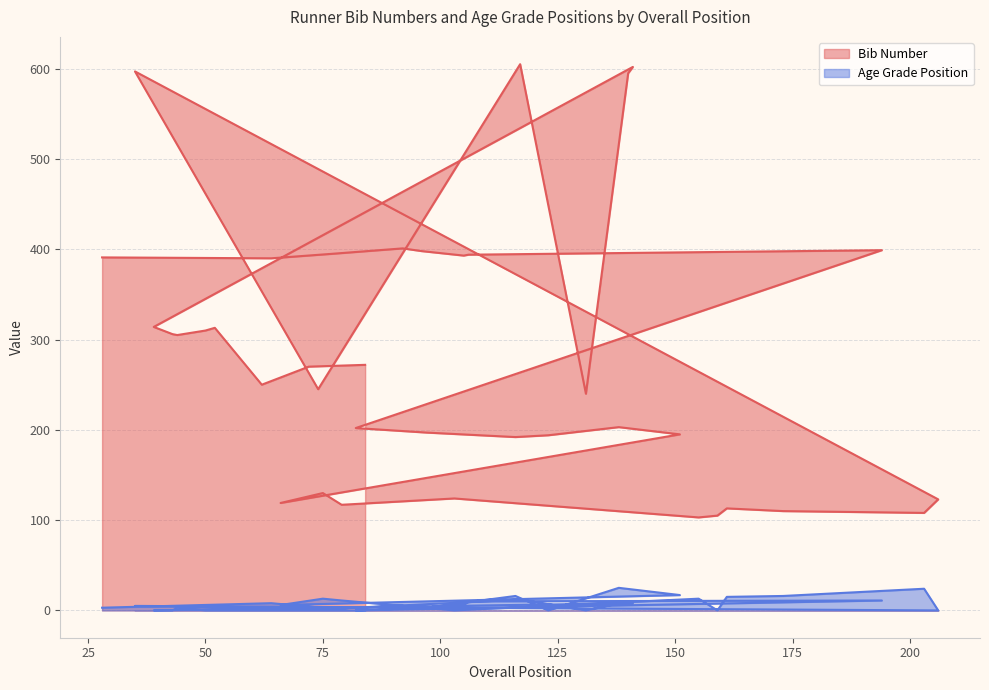

Which series has the largest range (max minus min)?

Bib Number